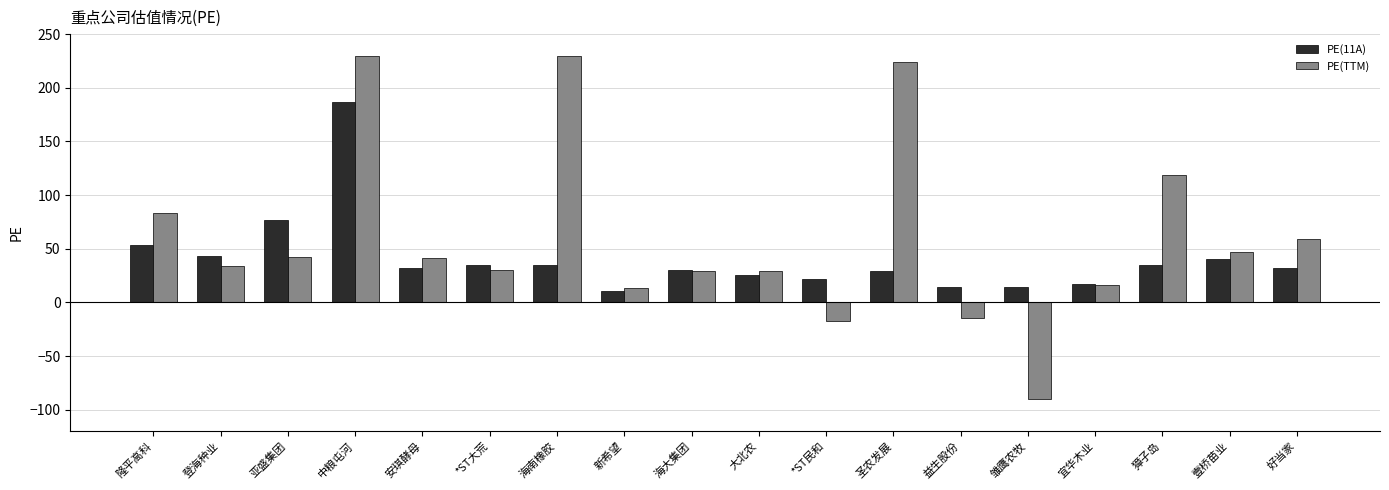

How many groups of bars are there?

18